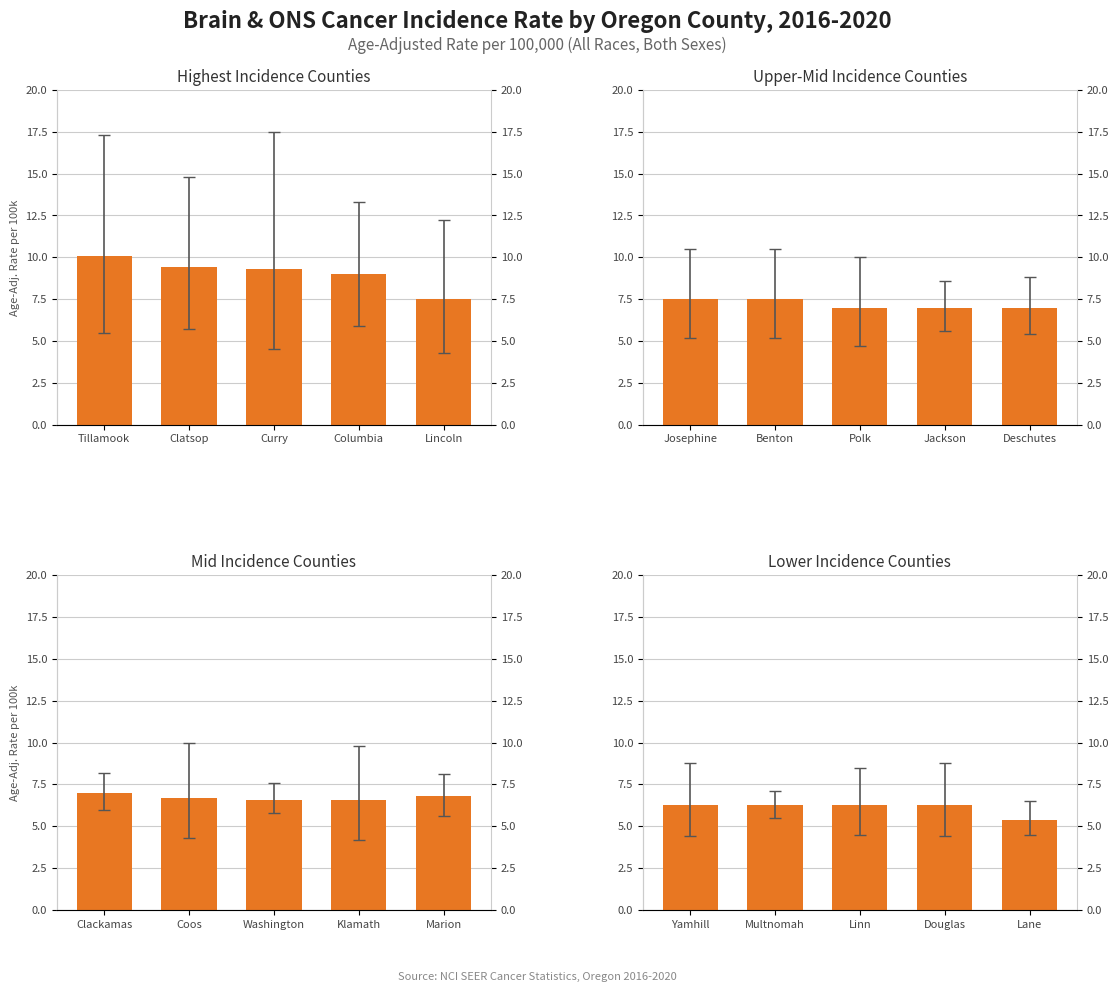

At which label does the data first exceed 6?

Yamhill